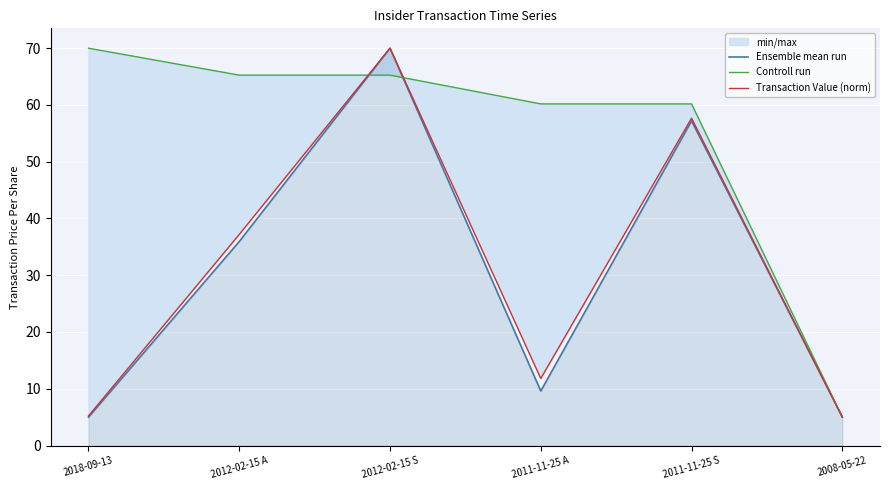

Which series has the largest range (max minus min)?

Ensemble mean run